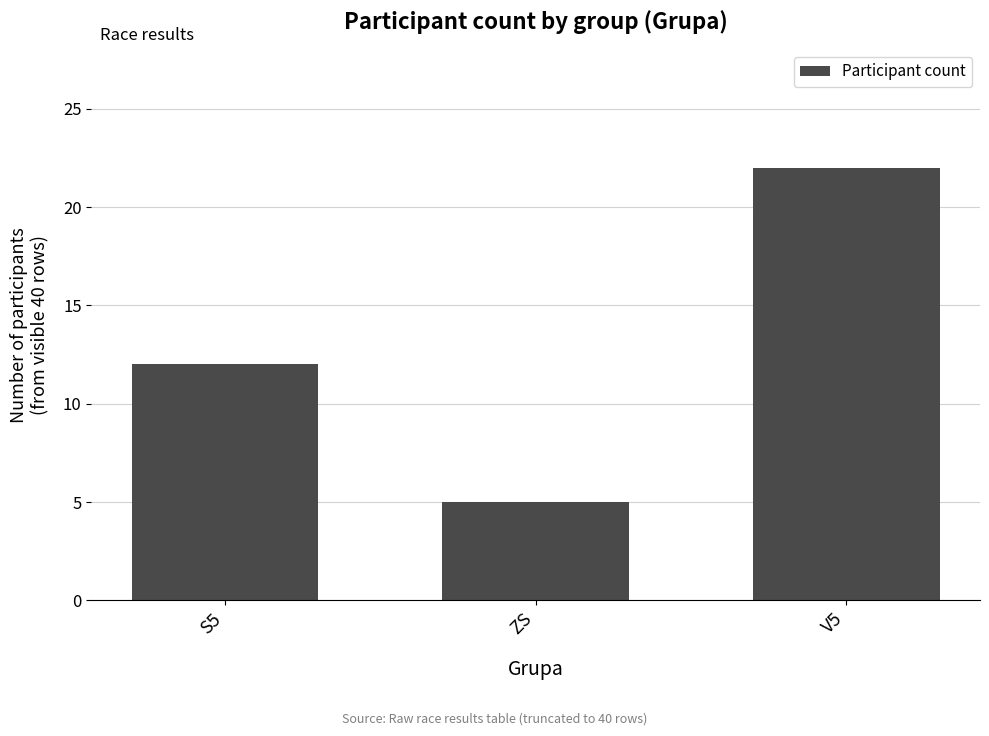

What is the difference between the values at ZS and S5?

7